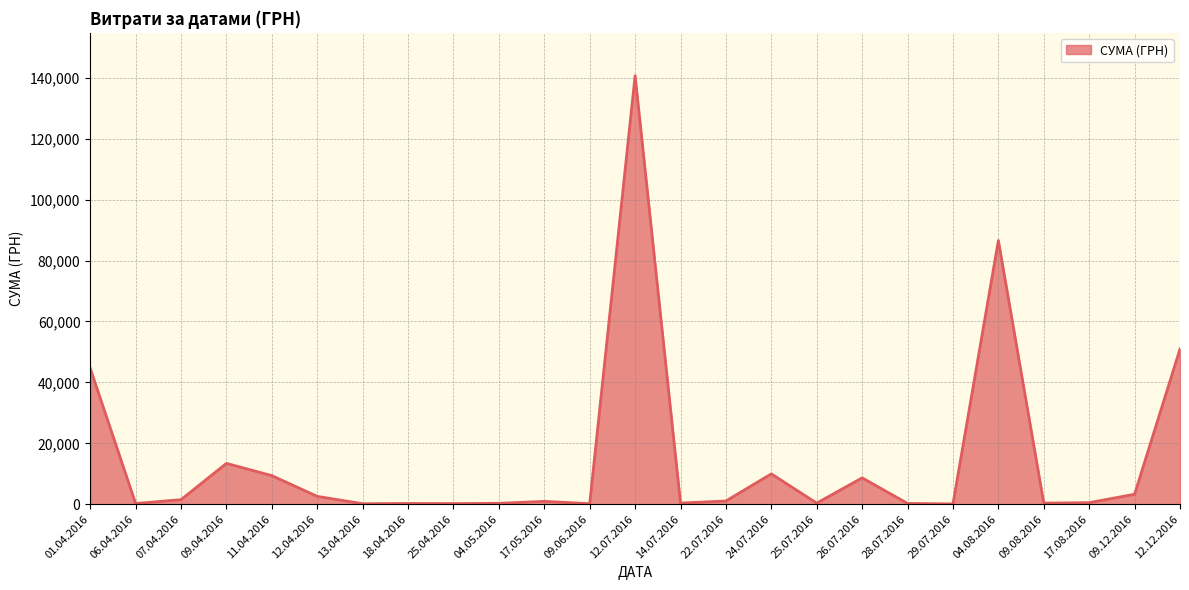

The value at 09.04.2016 is 24004.3. True or false?

False